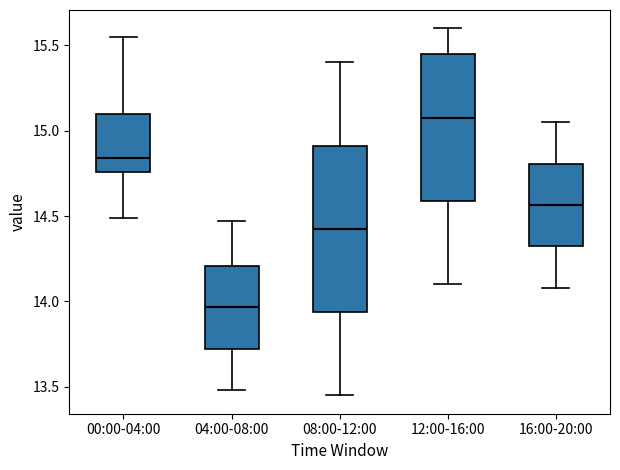

Comparing the boxes themselves (not the whiskers), which one is the tallest?

08:00-12:00